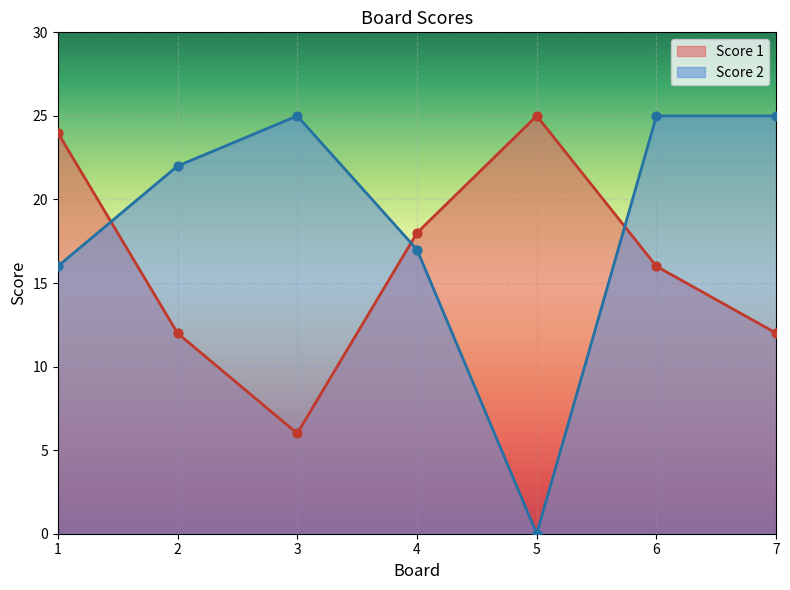

Is the value of Score 1 at 2 greater than the value of Score 2 at 4?

No